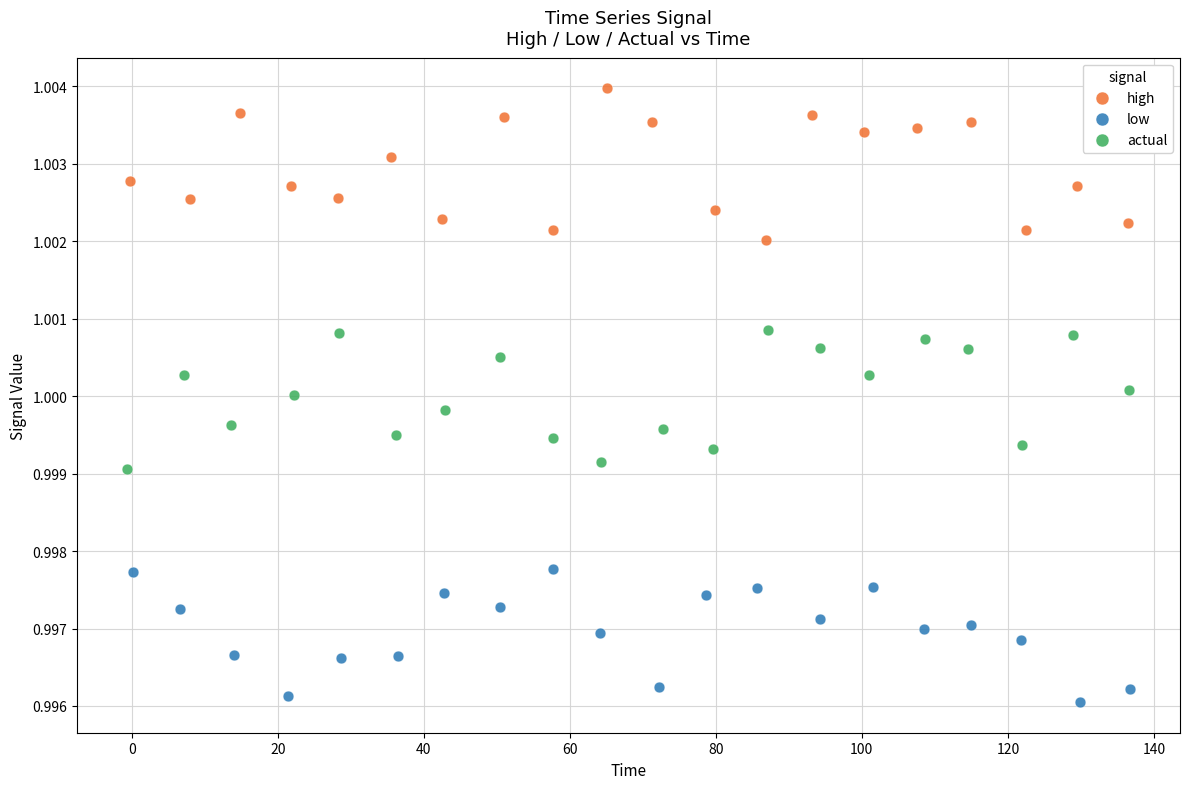

What are all the series names shown in the legend?

high, low, actual